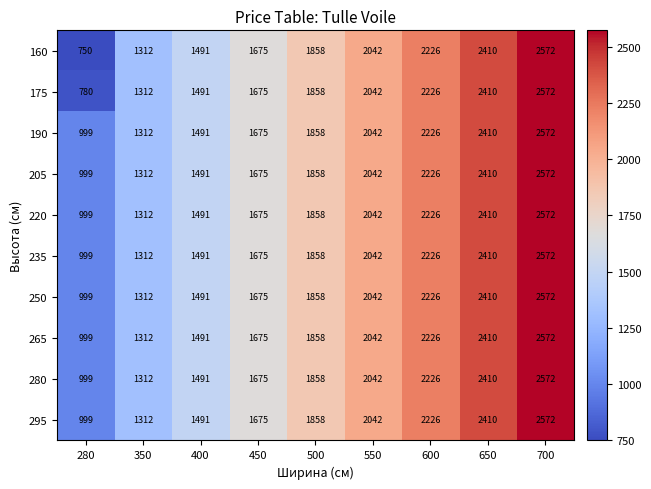

At which category is the sum across all series the highest?

700